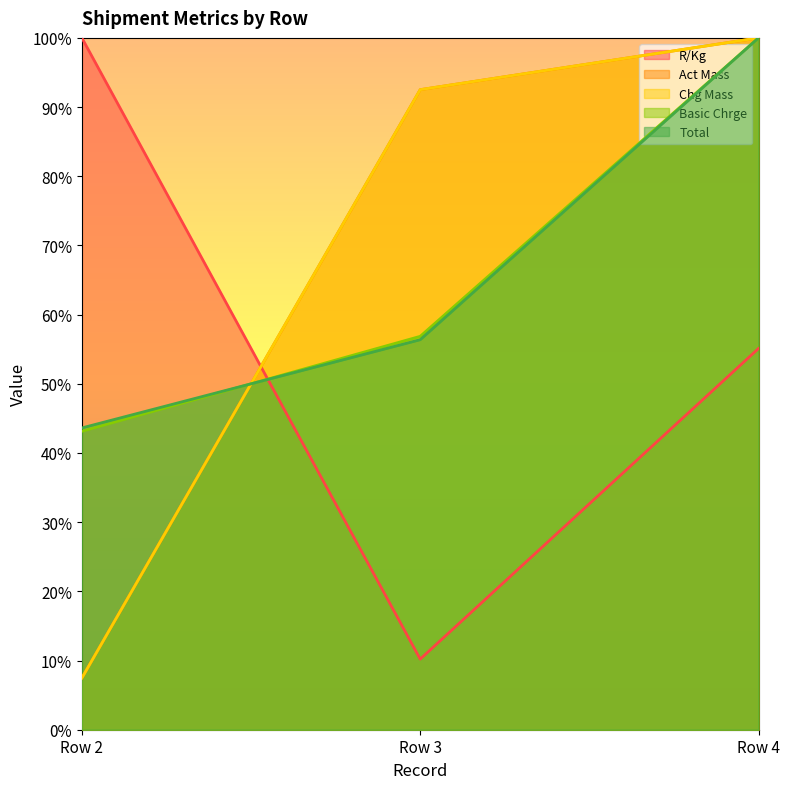

Which series has the largest total across all categories?

Act Mass